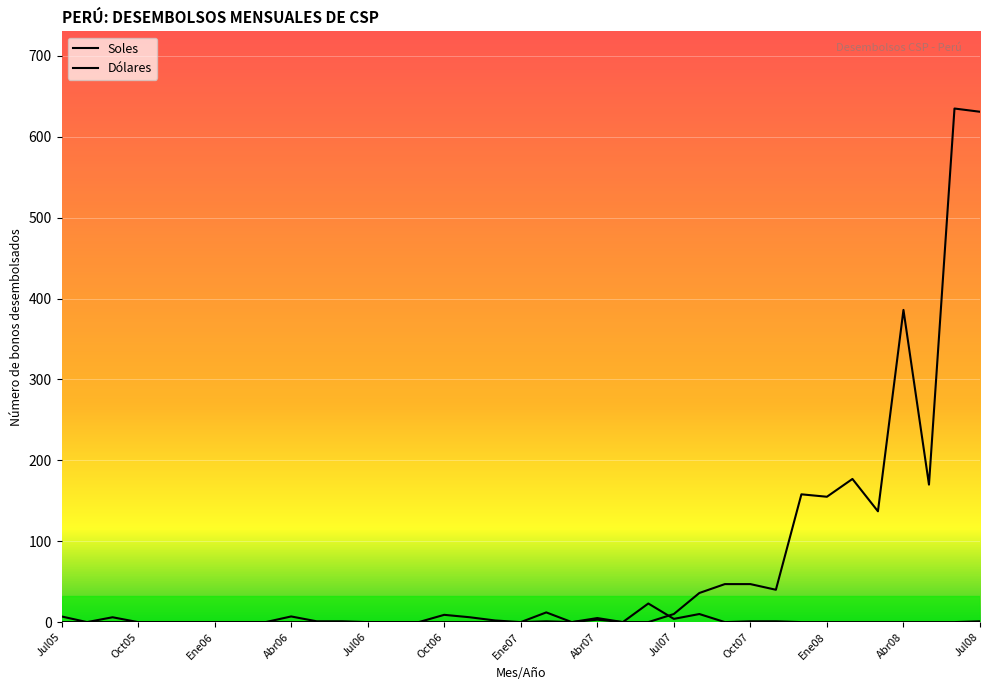

What is the difference between the second highest and second lowest values in the Soles series?

631